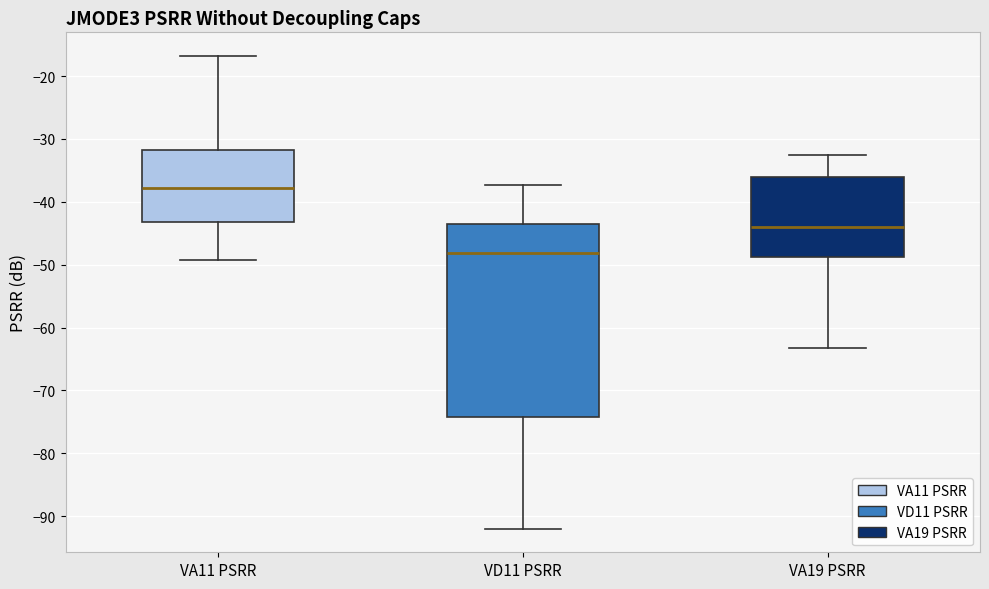

Which box has the lowest median line?

VD11 PSRR